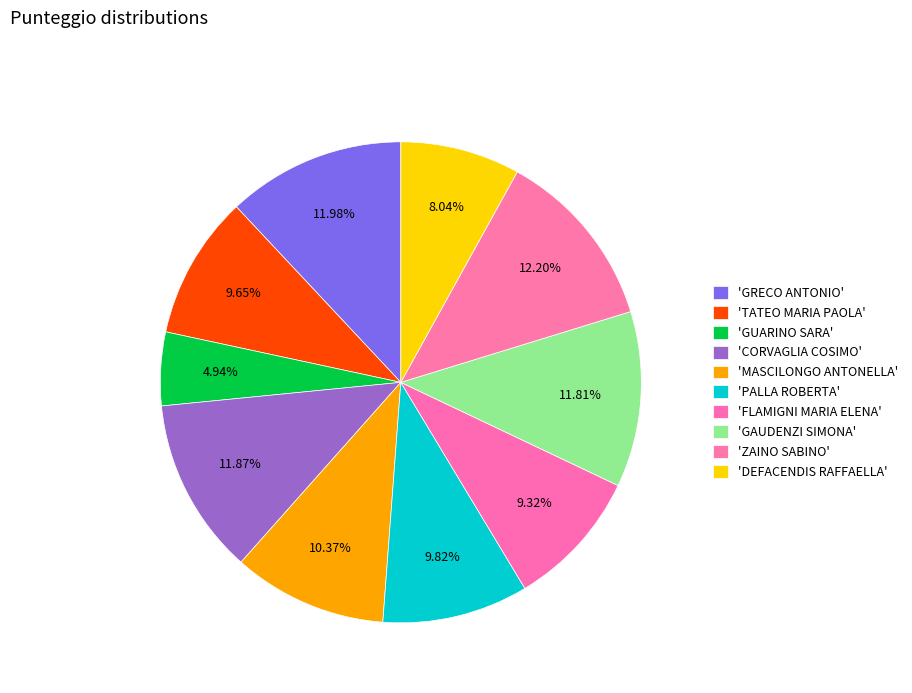

How many slices are in this pie chart?

10